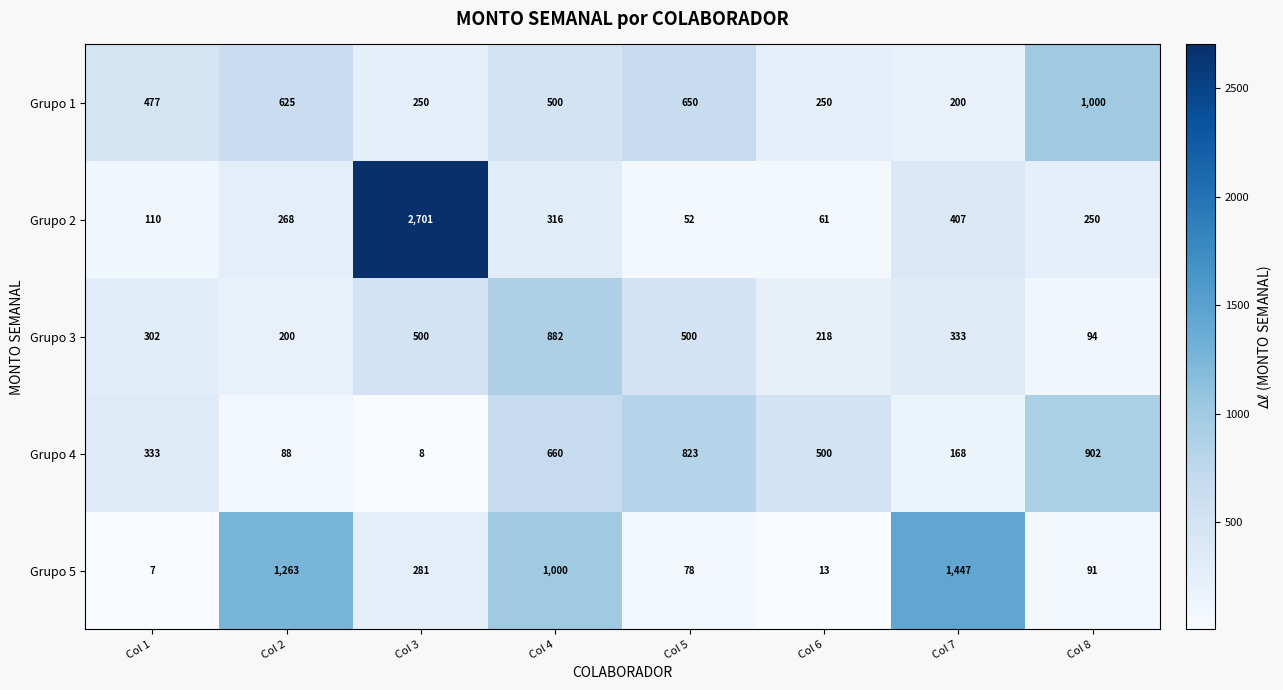

How many categories are shown in the chart?

8